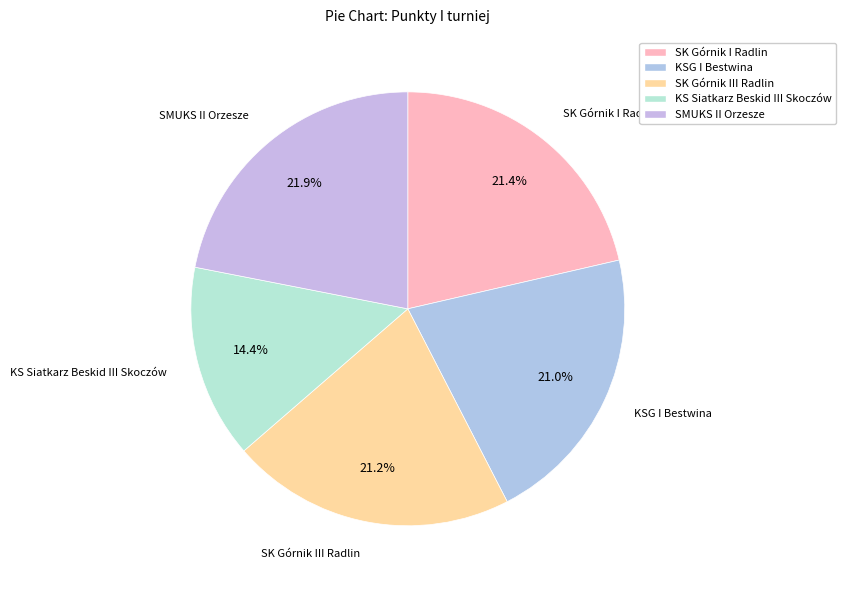

Which category has the biggest portion of the pie?

SMUKS II Orzesze